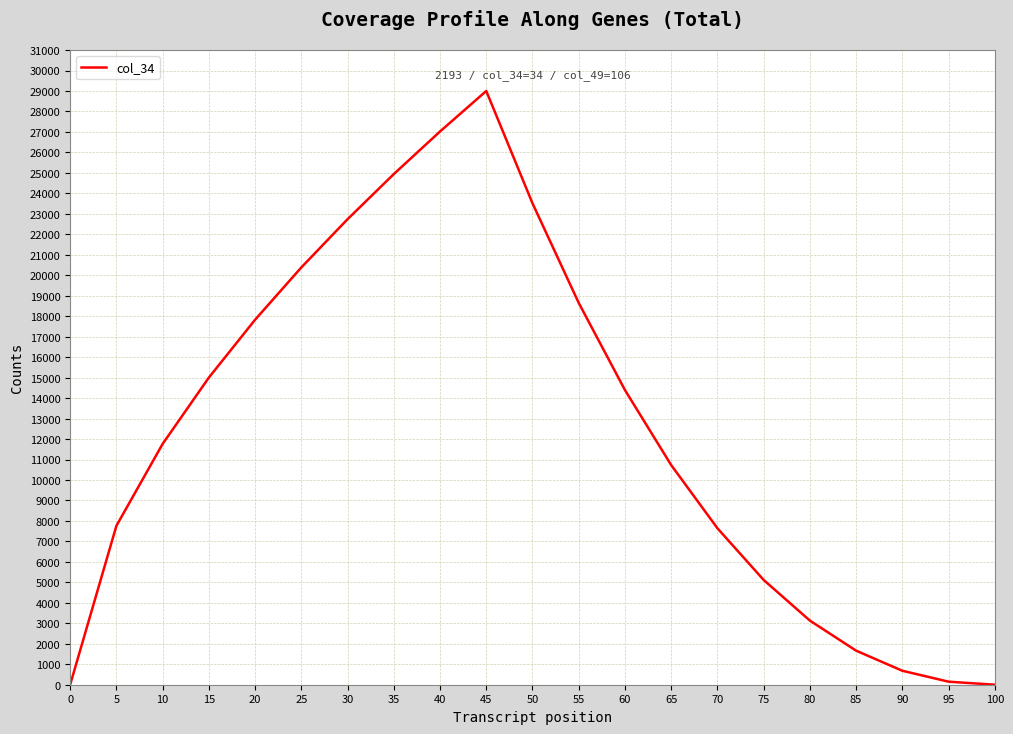

What is the change in value from 45 to 70?

-21356.9